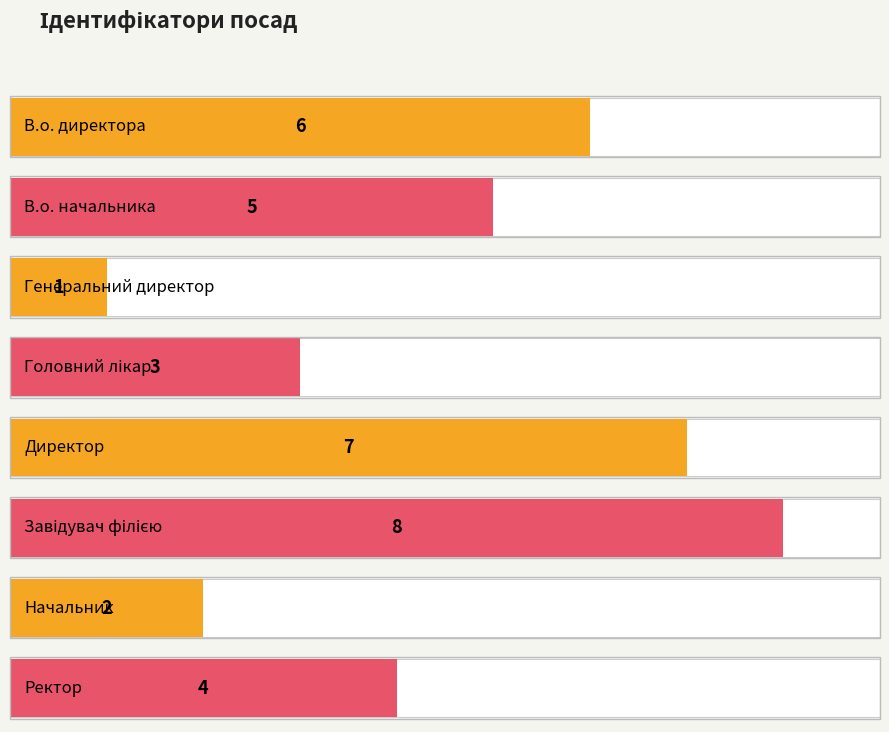

What is the value of the 2nd bar from the left?

5